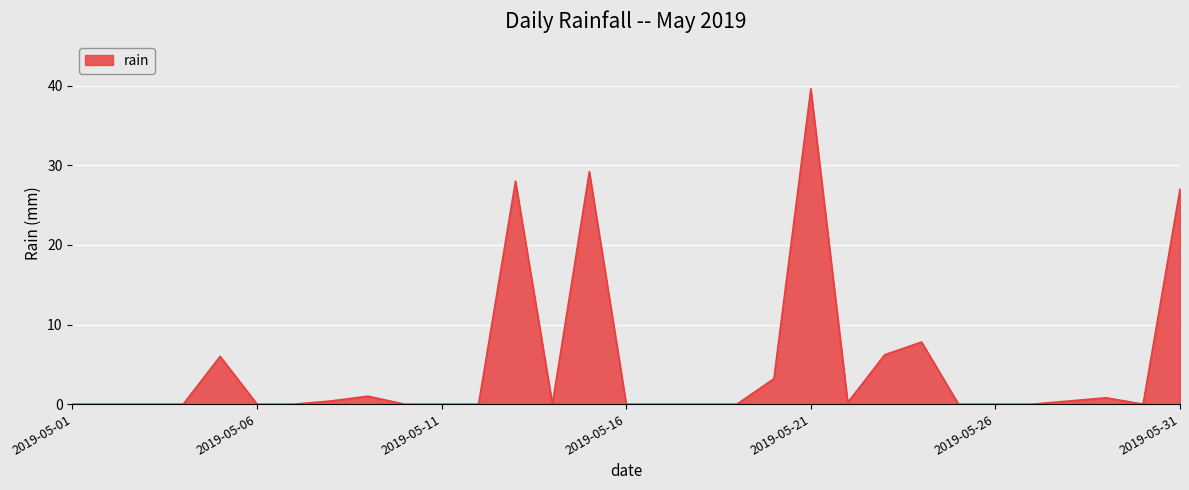

What is the difference between the maximum and minimum values?

39.6